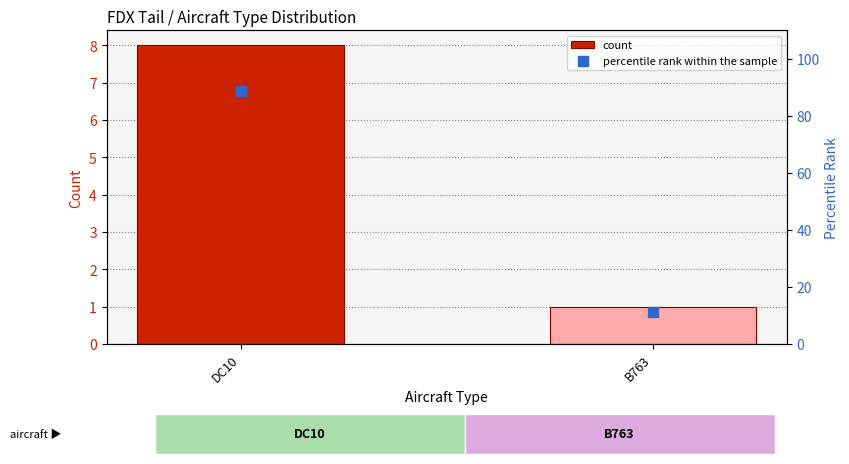

What are all the series names shown in the legend?

count, percentile rank within the sample